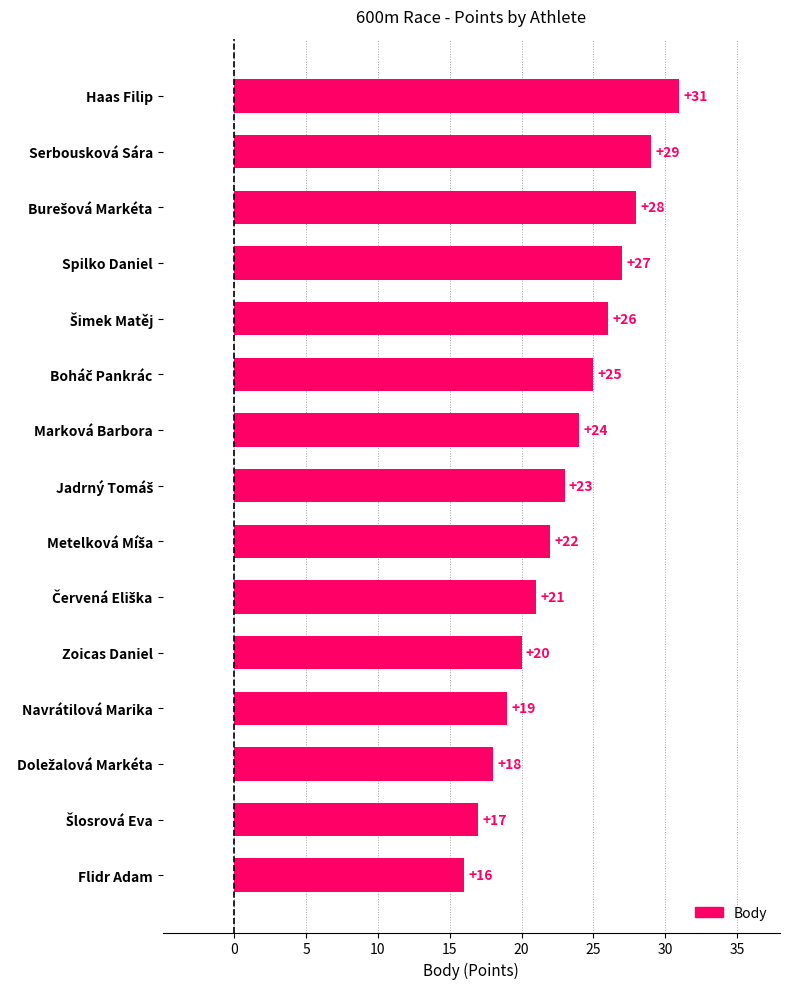

What is the maximum value shown in the chart?

31